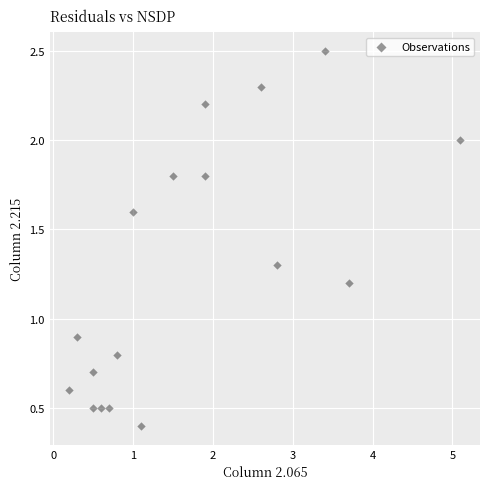

What Y value in the scatter plot is closest to 1?

0.9